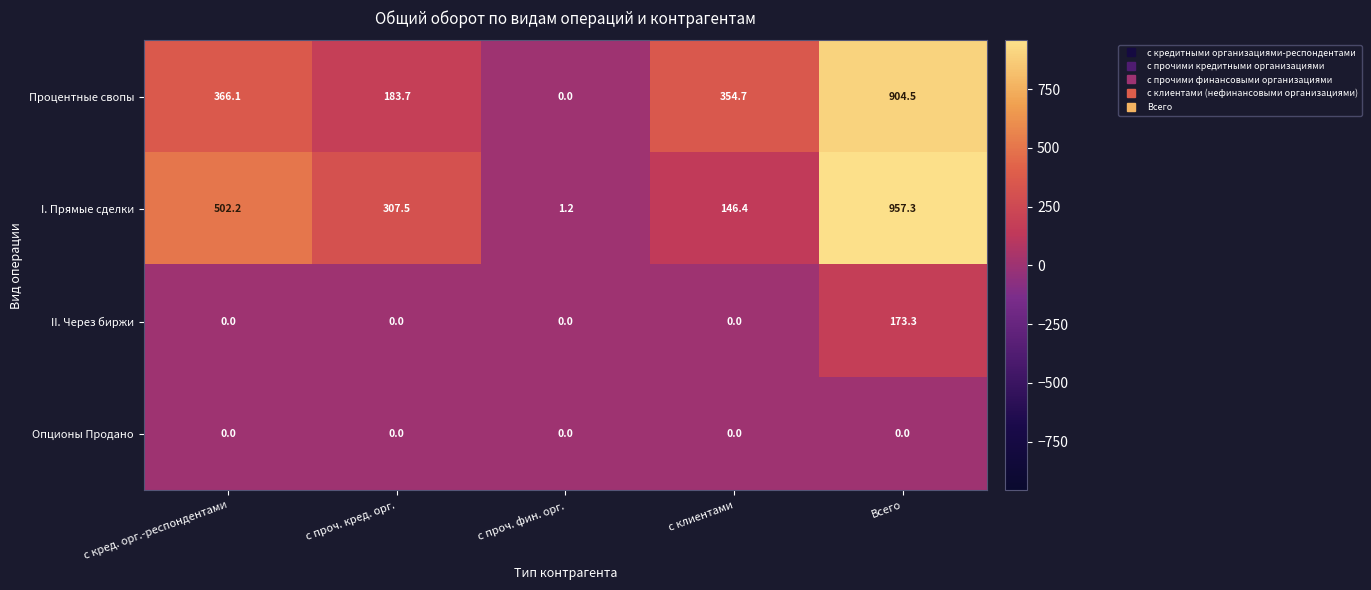

What is the sum of all II. Через биржи values?

173.3